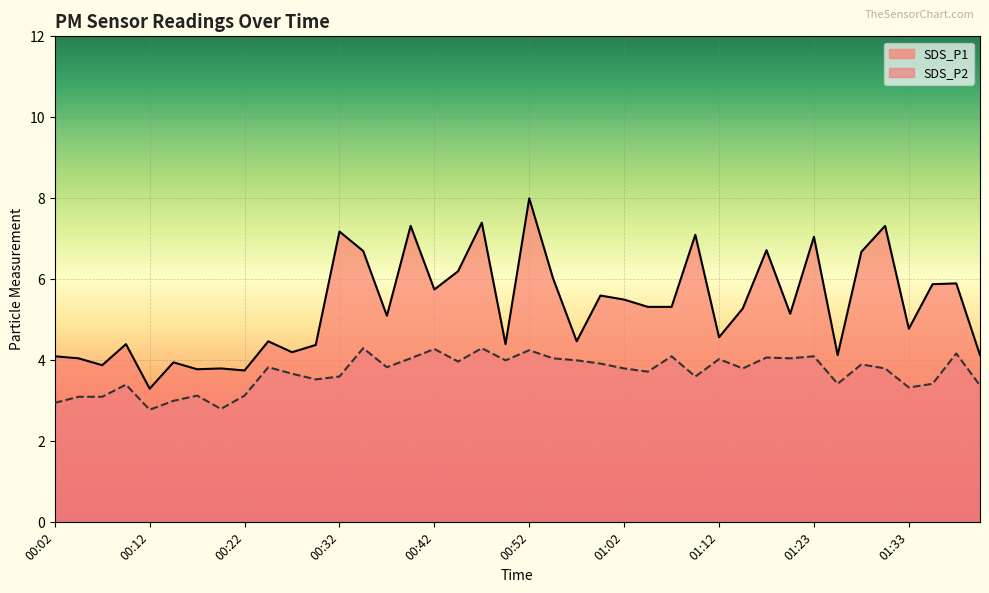

Is it true that SDS_P2 equals 3.8 at 01:02?

True